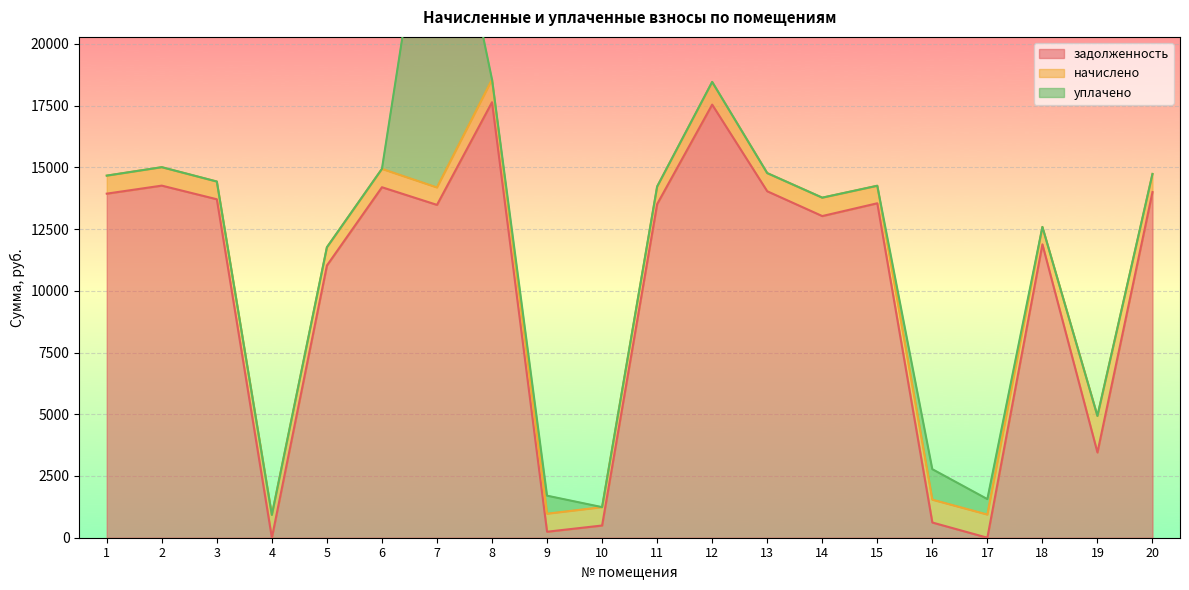

At which category does задолженность reach its first local peak?

2